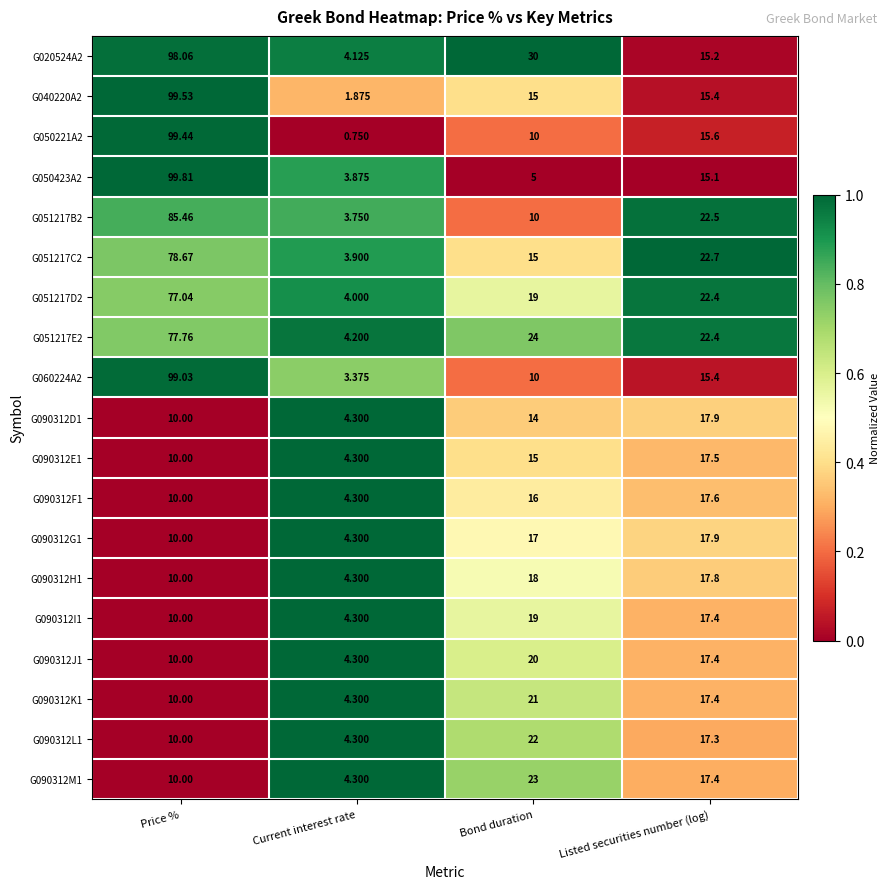

At which category is the sum across all series the highest?

Price %